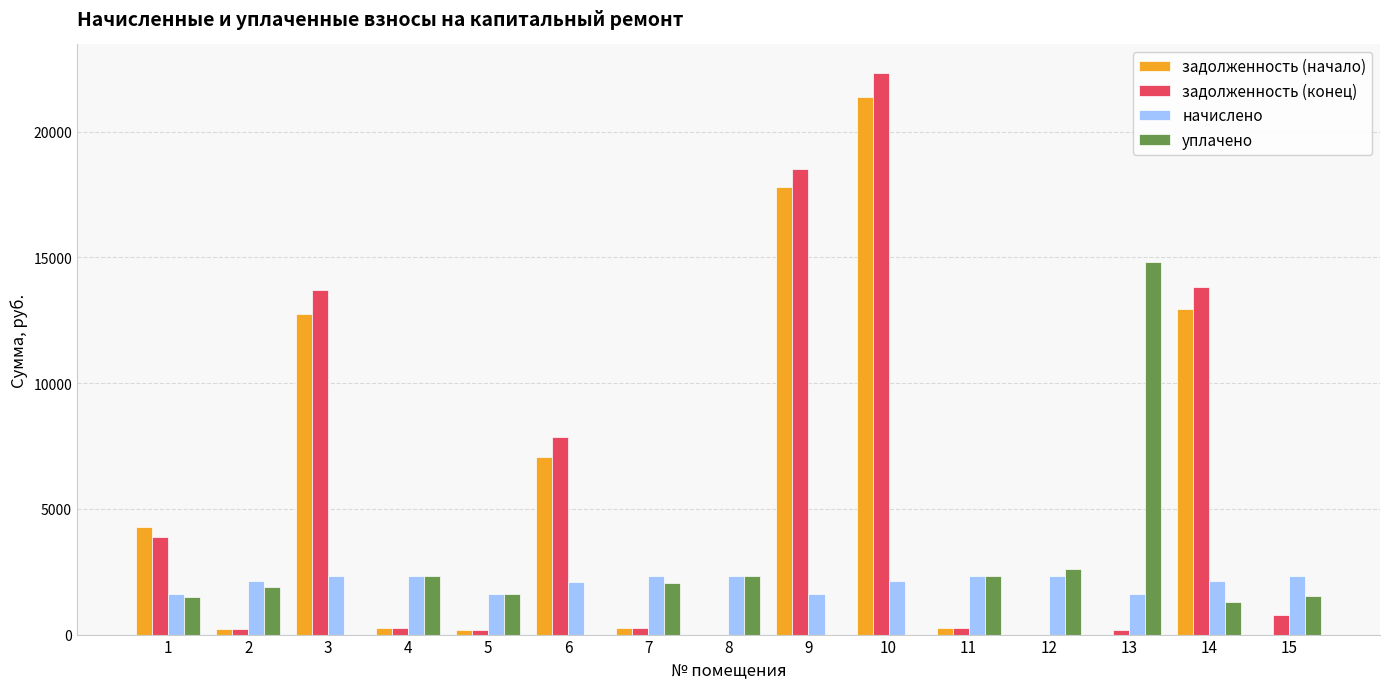

At which category is the sum across all series the highest?

10